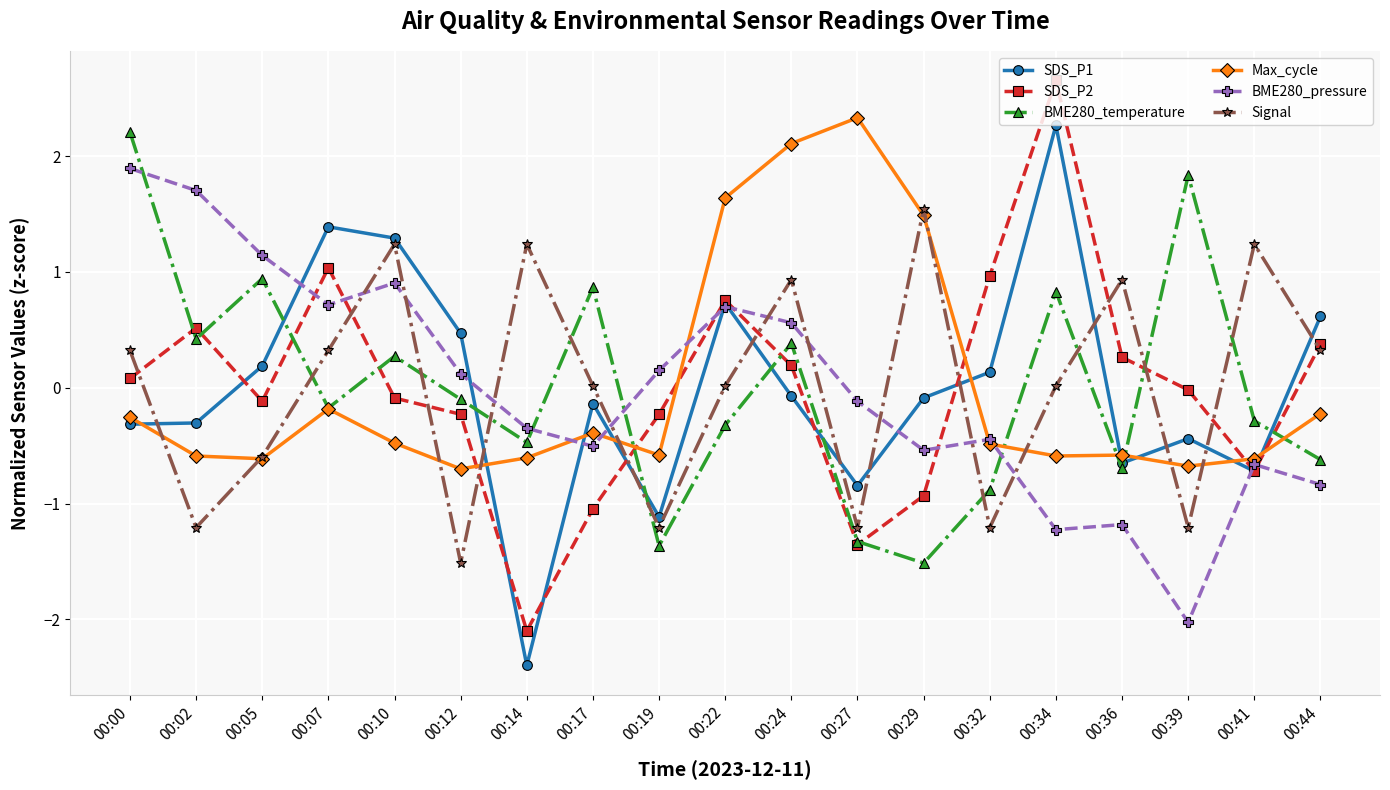

What are all the series names shown in the legend?

SDS_P1, SDS_P2, BME280_temperature, Max_cycle, BME280_pressure, Signal